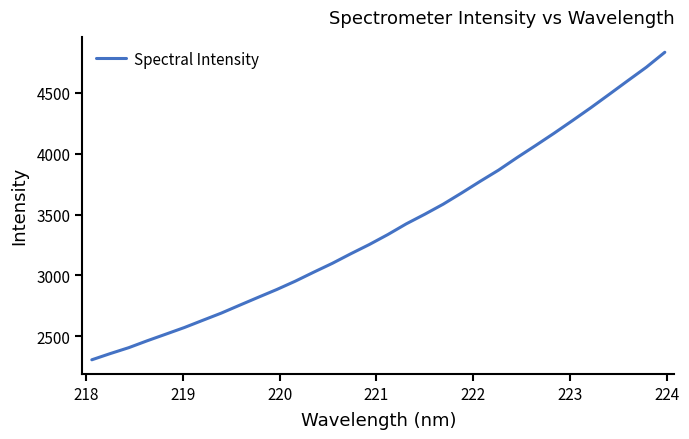

Is this an area chart (filled region under the line)?

No